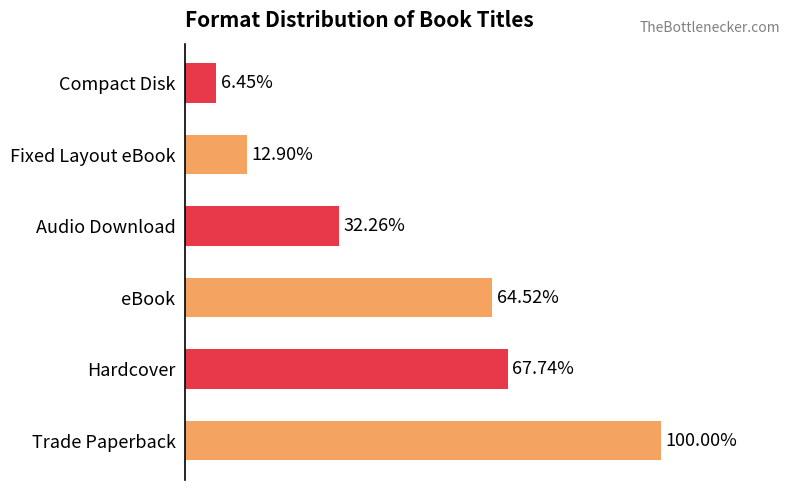

Does the chart contain any negative values?

No